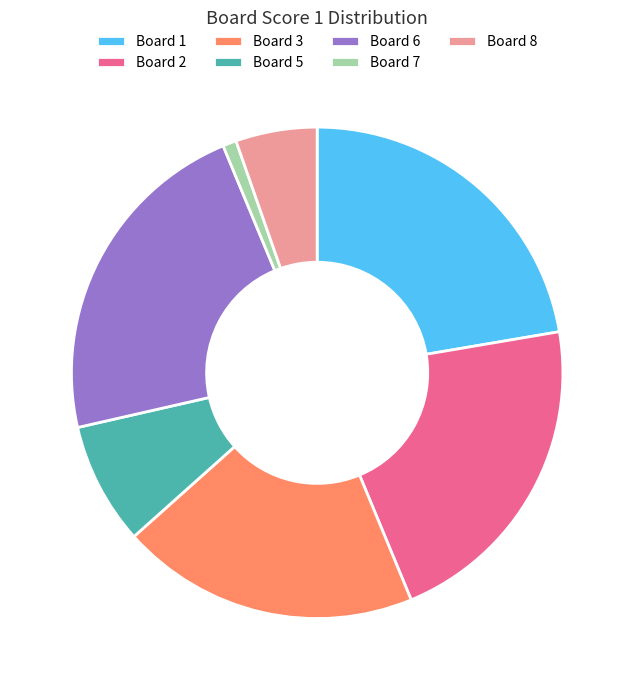

Is there a majority slice in this chart?

No